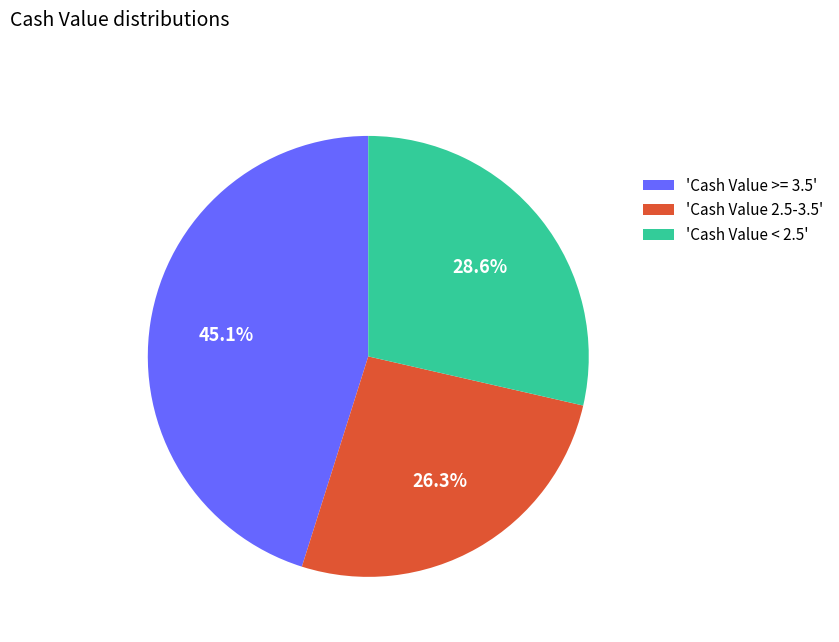

Does 'Cash Value 2.5-3.5' account for over 50% of the chart?

No